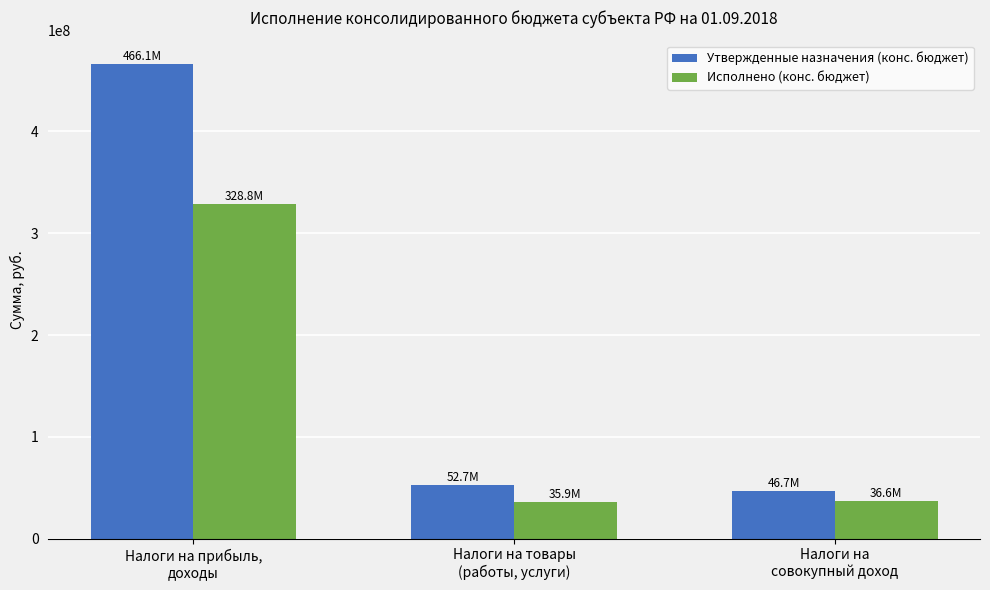

What is the approximate value of Утвержденные назначения (конс. бюджет) at Налоги на товары
(работы, услуги)?

52656025.8